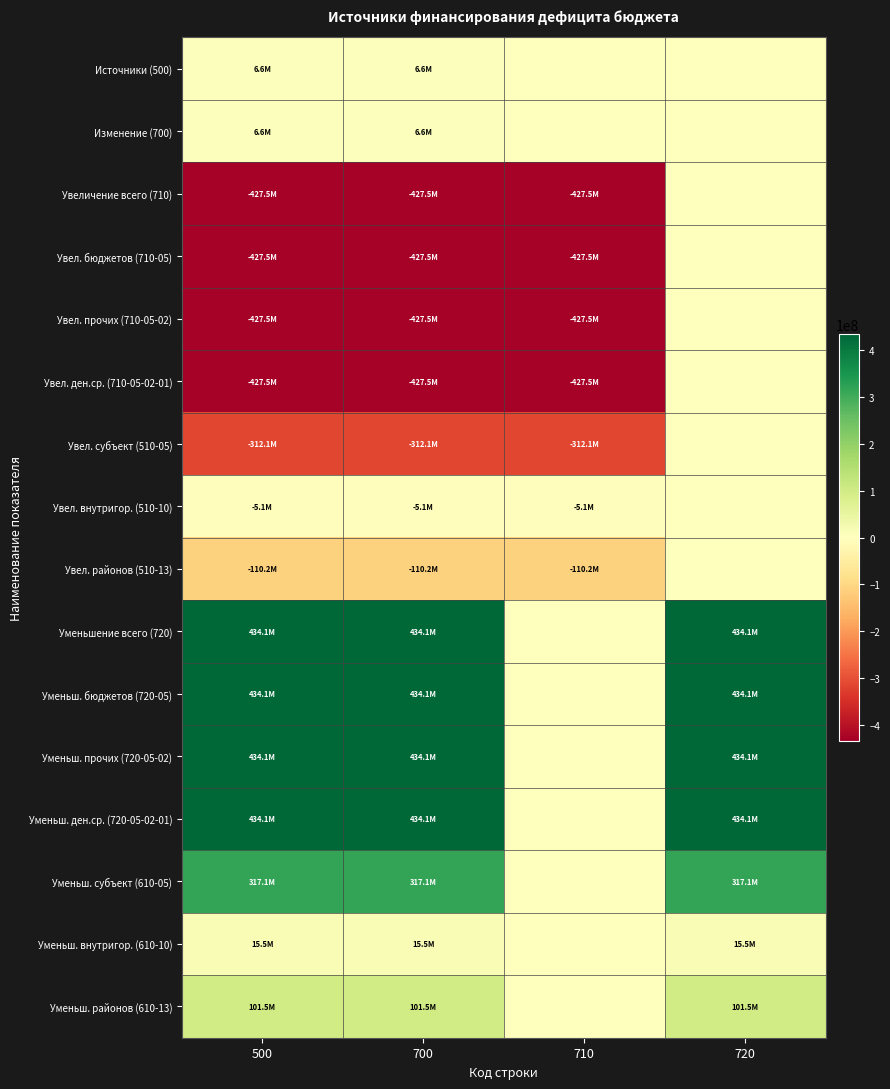

How many data points does each series have?

4